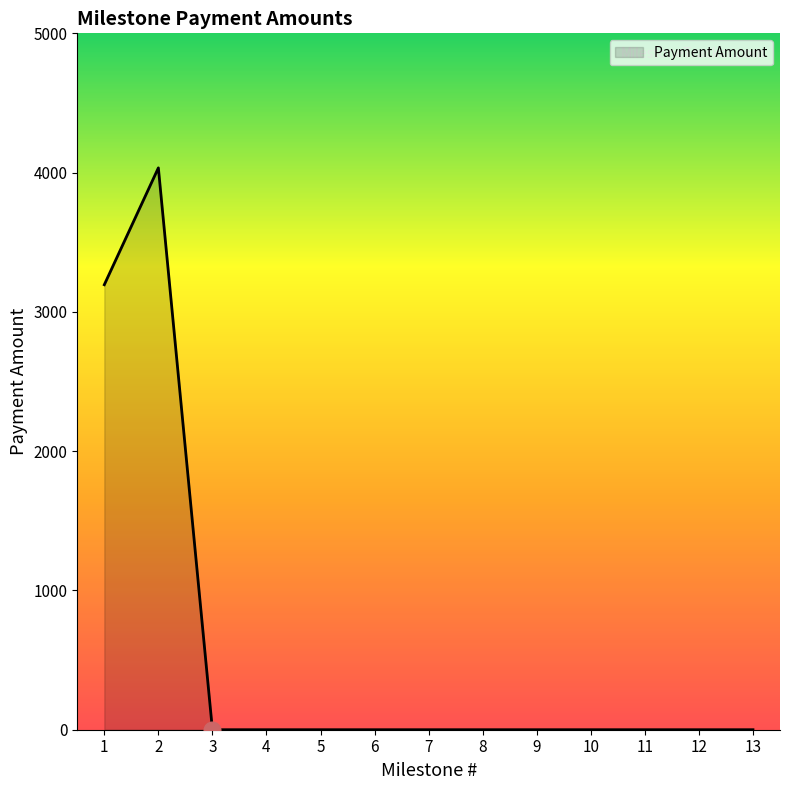

Reading left to right, list all the values displayed in this chart.

1=3195	2=4034	3=0	4=0	5=0	6=0	7=0	8=0	9=0	10=0	11=0	12=0	13=0